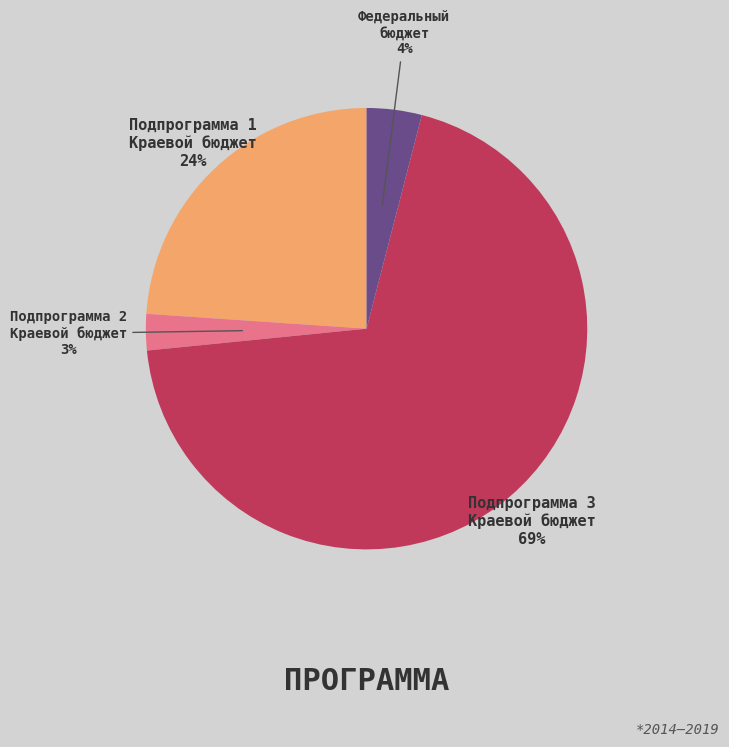

To the nearest percent, what is the average slice percentage?

25%